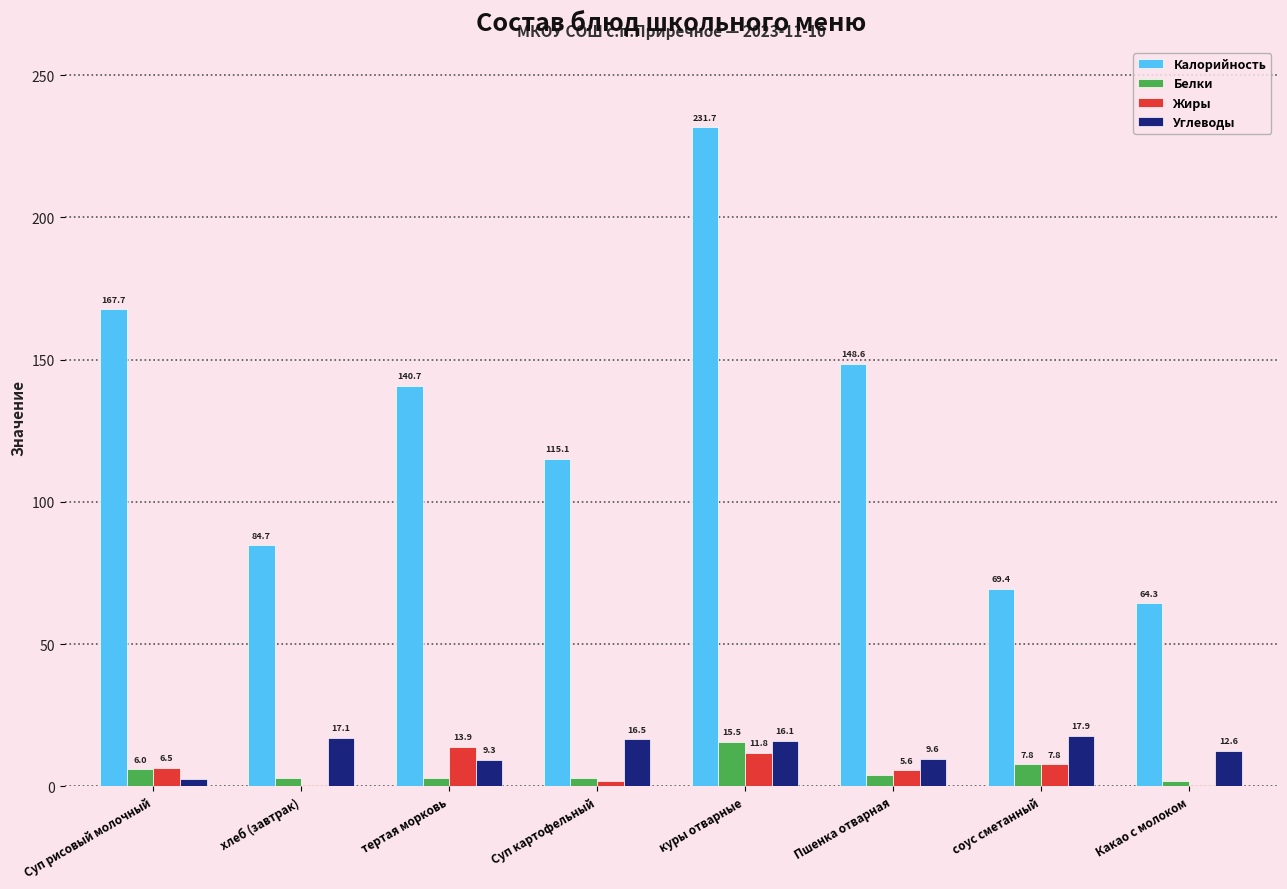

What is the sum of the Белки values at Какао с молоком and Суп рисовый молочный?

7.9